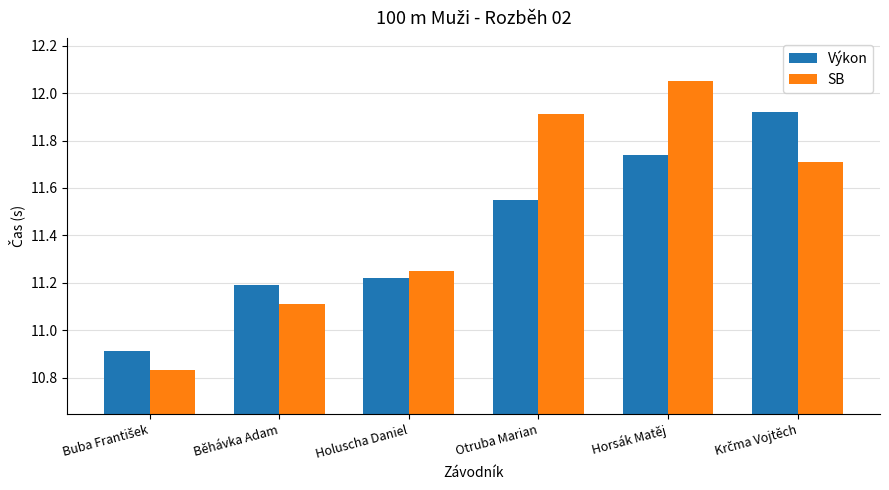

What are all the series names shown in the legend?

Výkon, SB